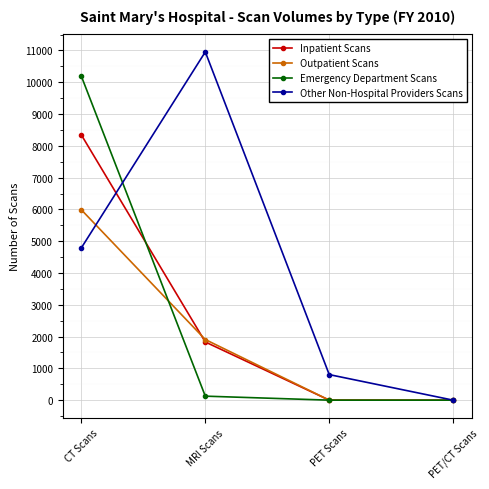

How many series are shown in this chart?

4